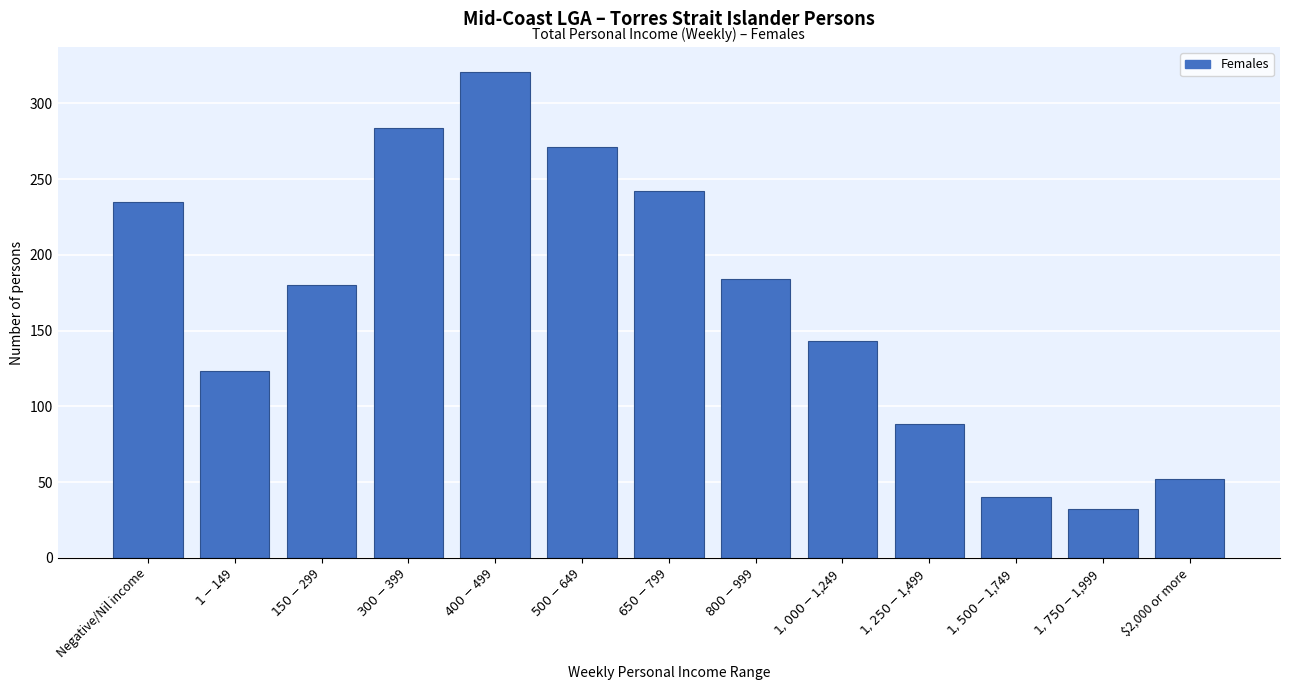

Reading left to right, transcribe all the data shown in this chart.

235	123	180	284	321	271	242	184	143	88	40	32	52